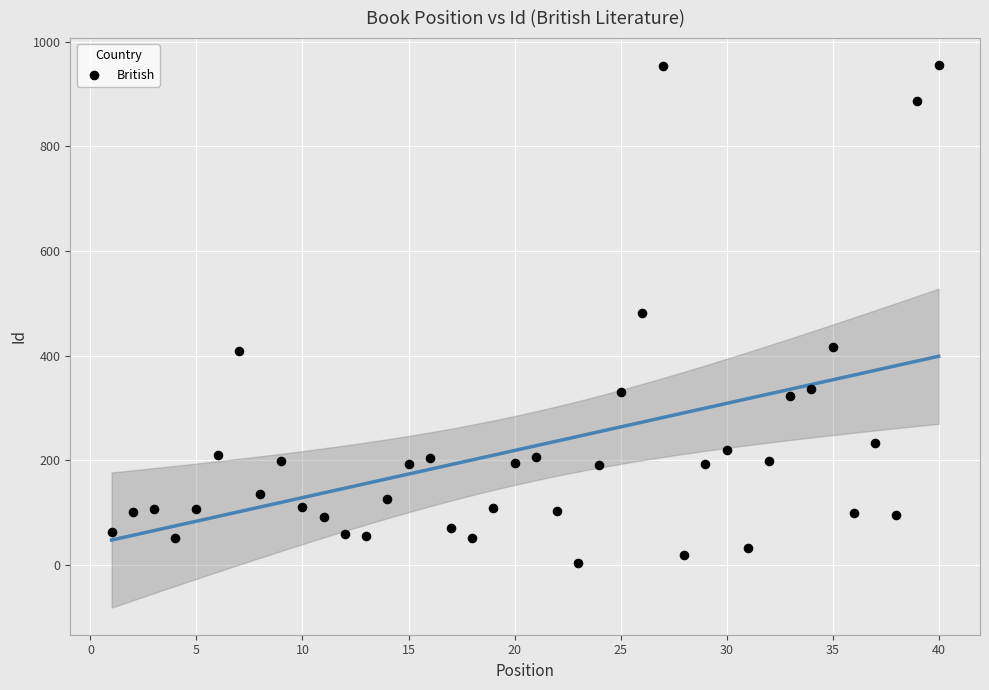

What is the range of X values (max minus min)?

39